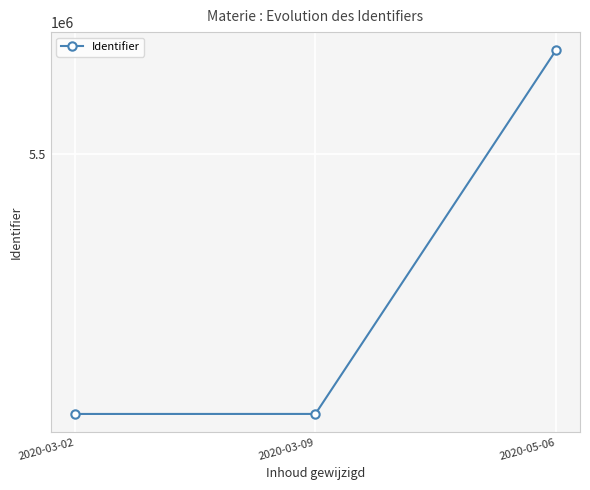

Reading left to right, extract all data points from this chart.

2020-03-02=5162773.3	2020-03-09=5162803.7	2020-05-06=5634607.3